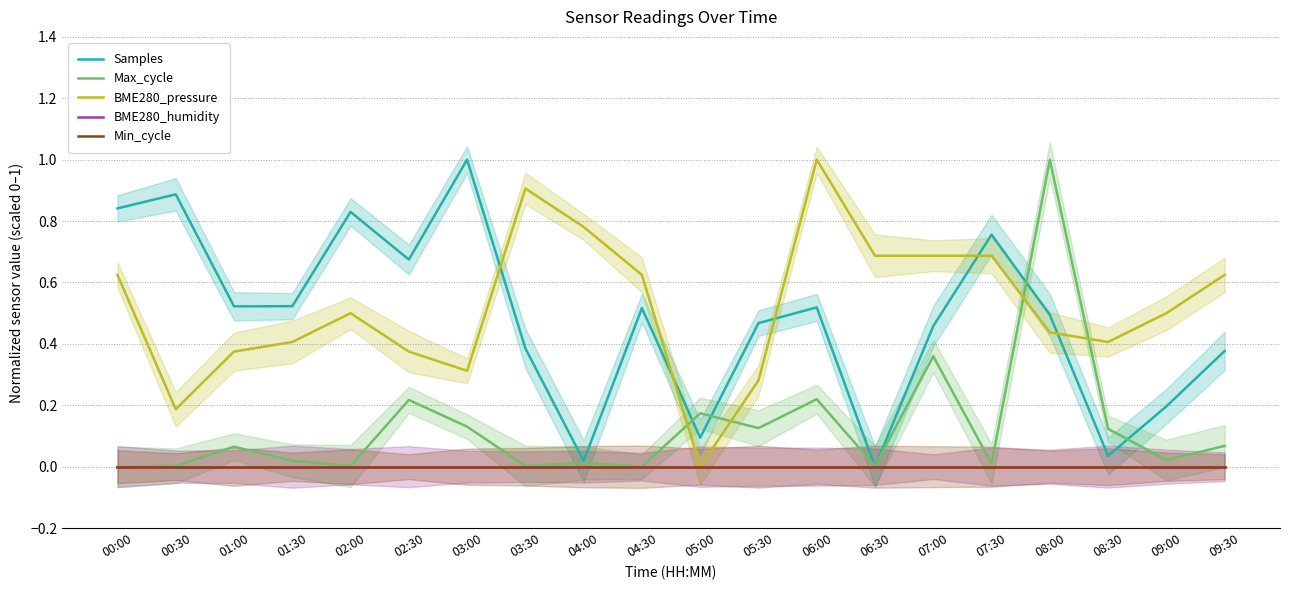

Which series has the largest total across all categories?

BME280_pressure